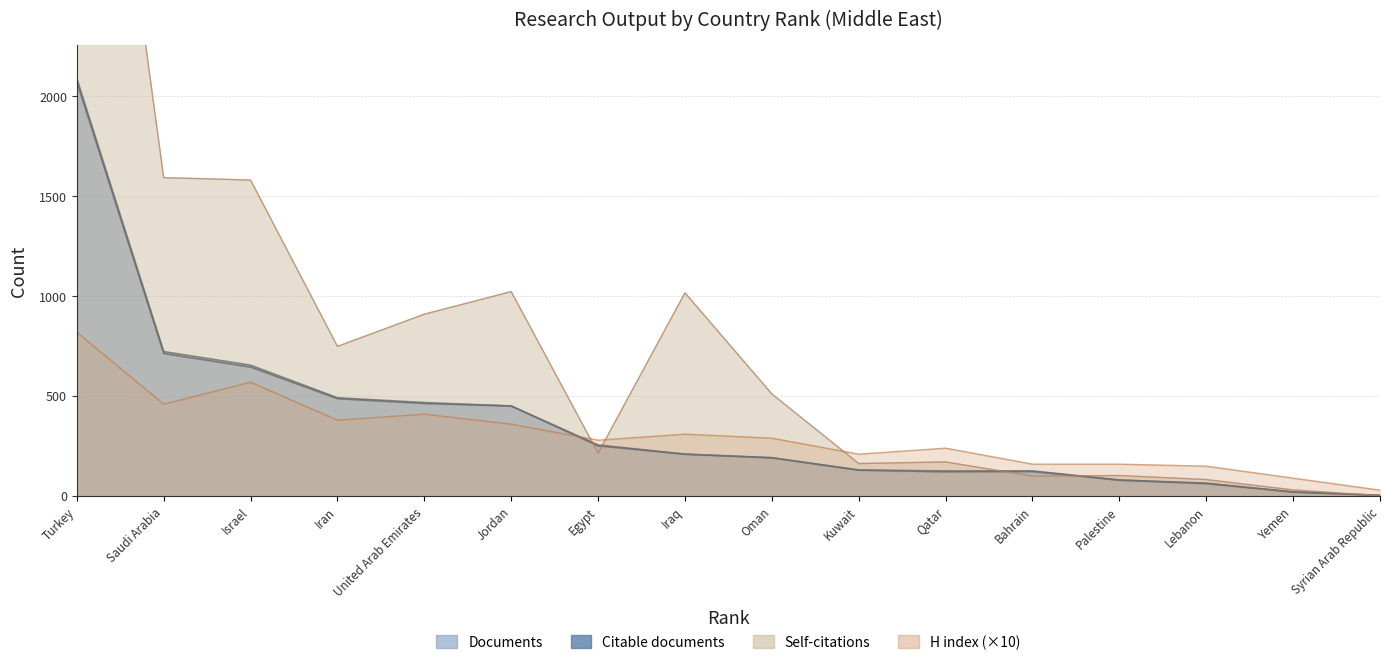

The value of Citable documents at Palestine is 80. True or false?

True